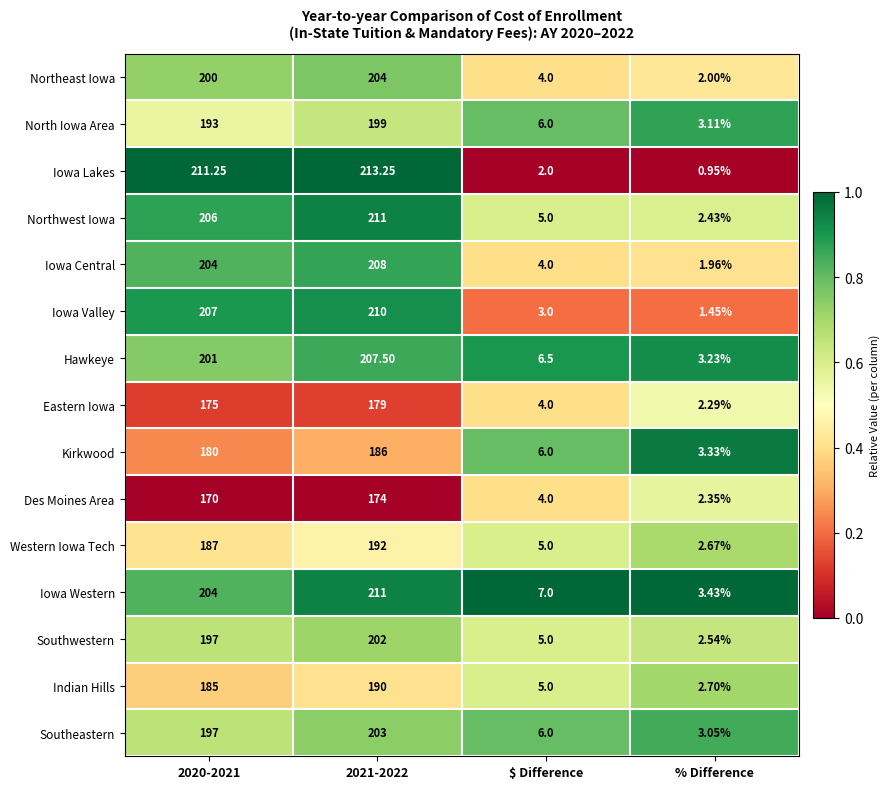

At which category is the sum across all series the highest?

2021-2022